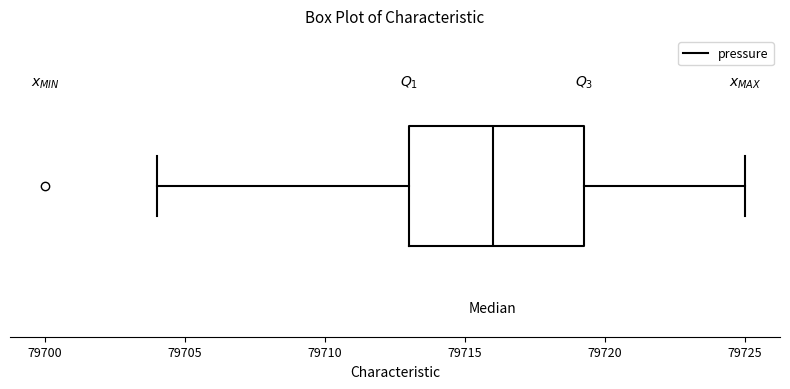

Where is the left edge of the box on the x-axis? The values are not printed on the chart, so give them approximately, as read against the axis.

79713.0